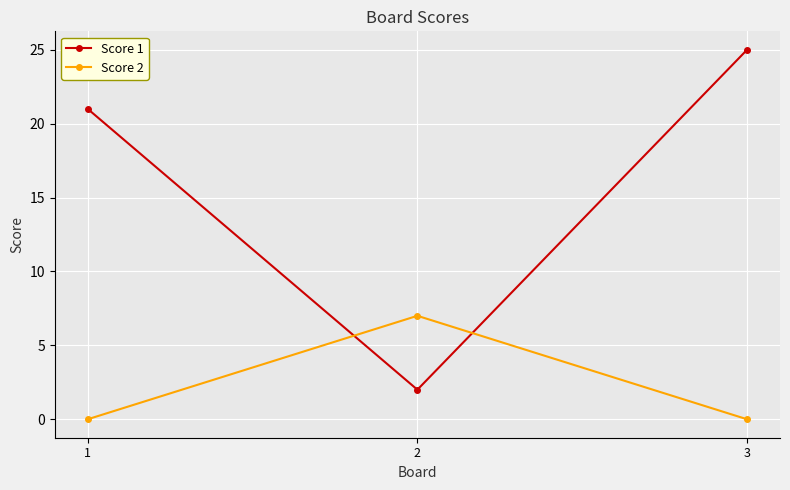

Reading right to left, what are all the values shown in this chart?

Score 1: 25	2	21
Score 2: 0	7	0